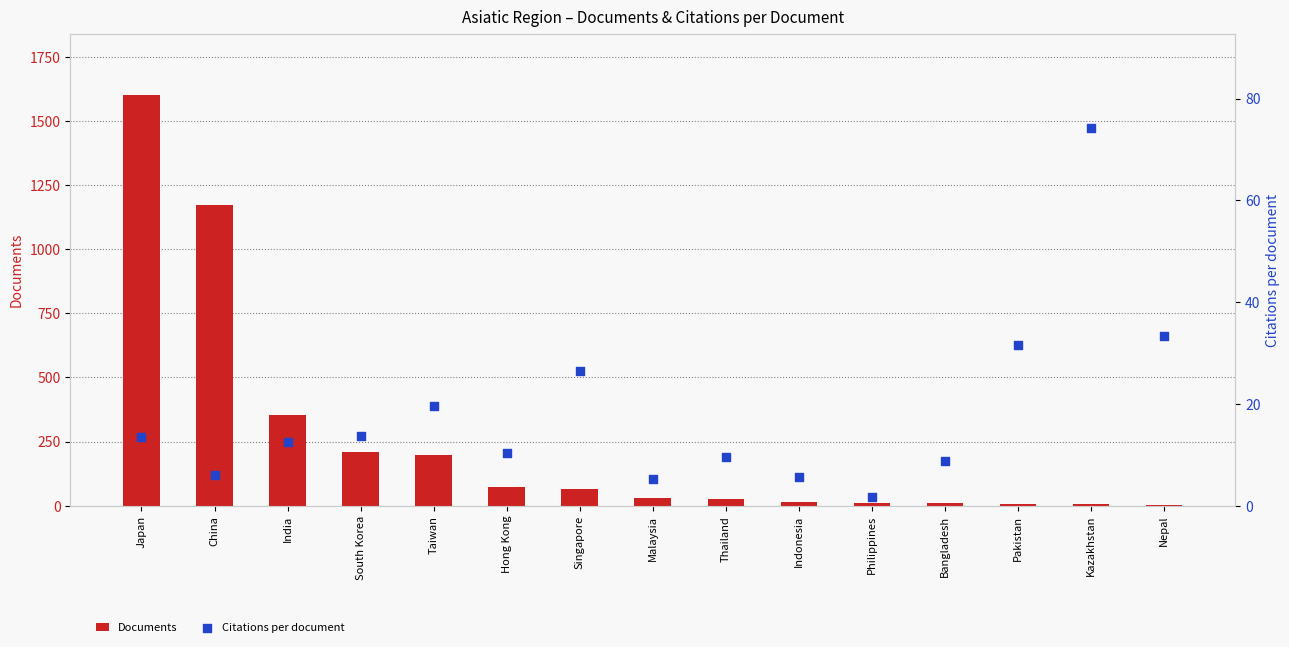

At how many categories does at least one series exceed 241?

3